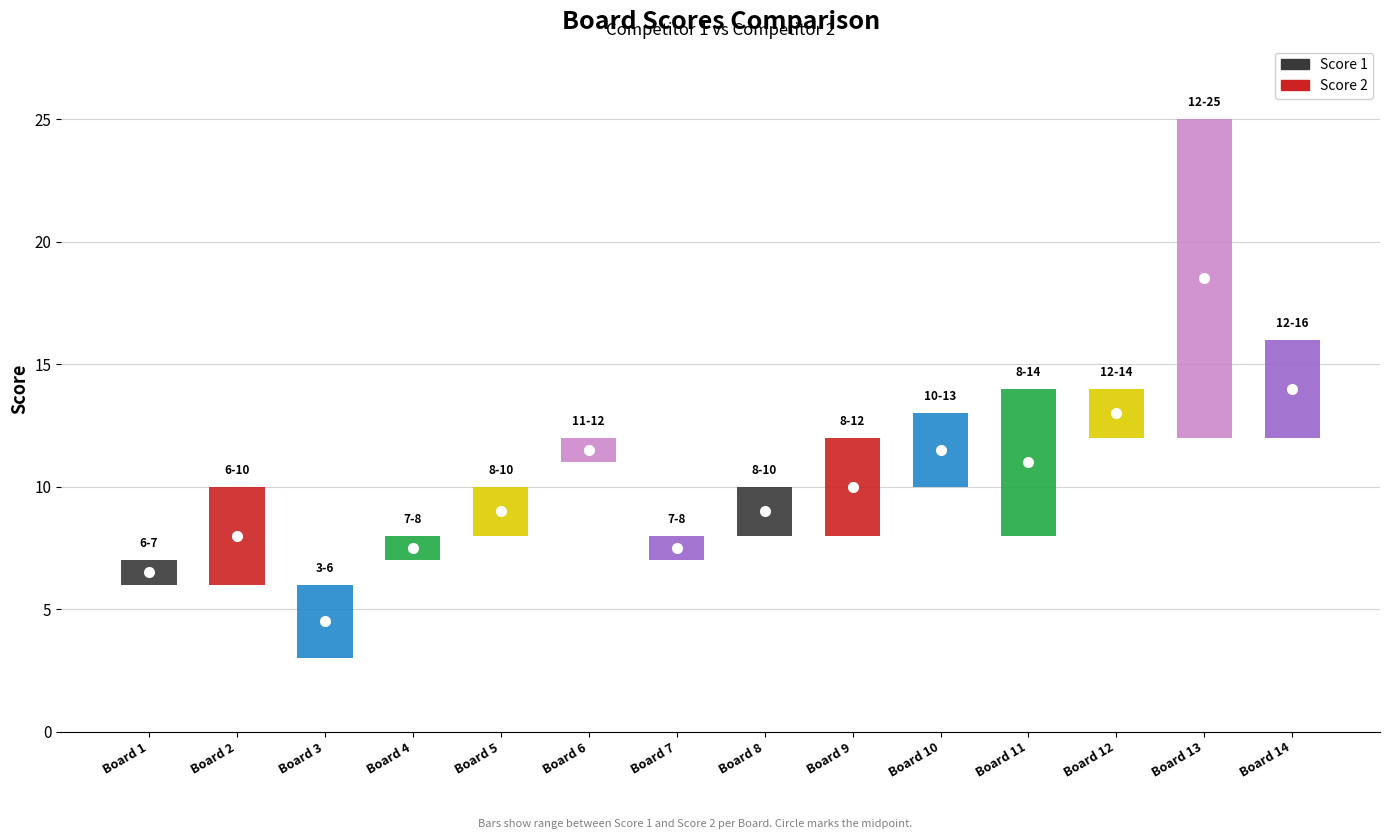

Reading left to right, extract all data points from this chart.

Score 1: 6	6	3	8	10	12	7	10	8	13	14	14	12	16
Score 2: 7	10	6	7	8	11	8	8	12	10	8	12	25	12